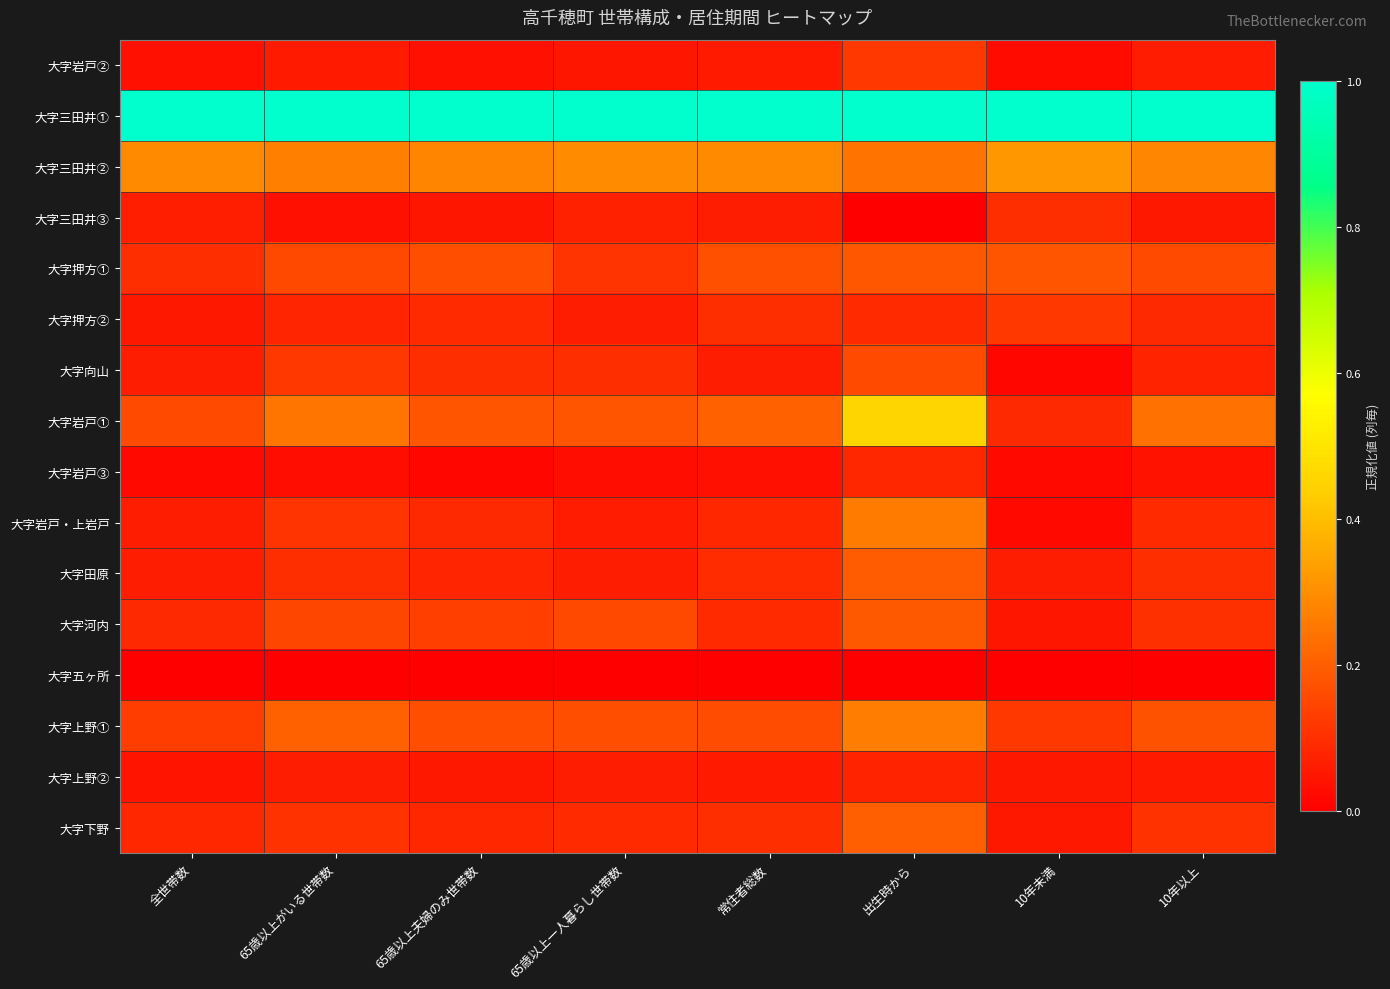

Which series changed the most between 全世帯数 and 10年以上?

大字岩戸①